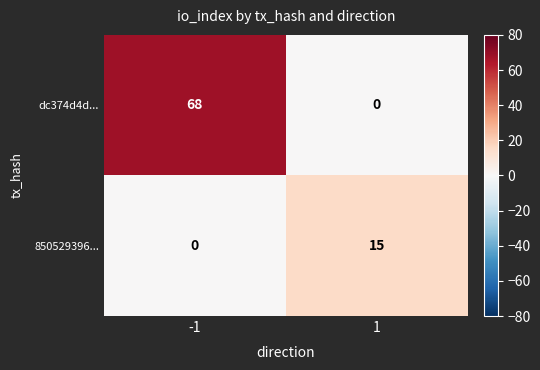

True or false: dc374d4d... has a value of 0 at 1.

True